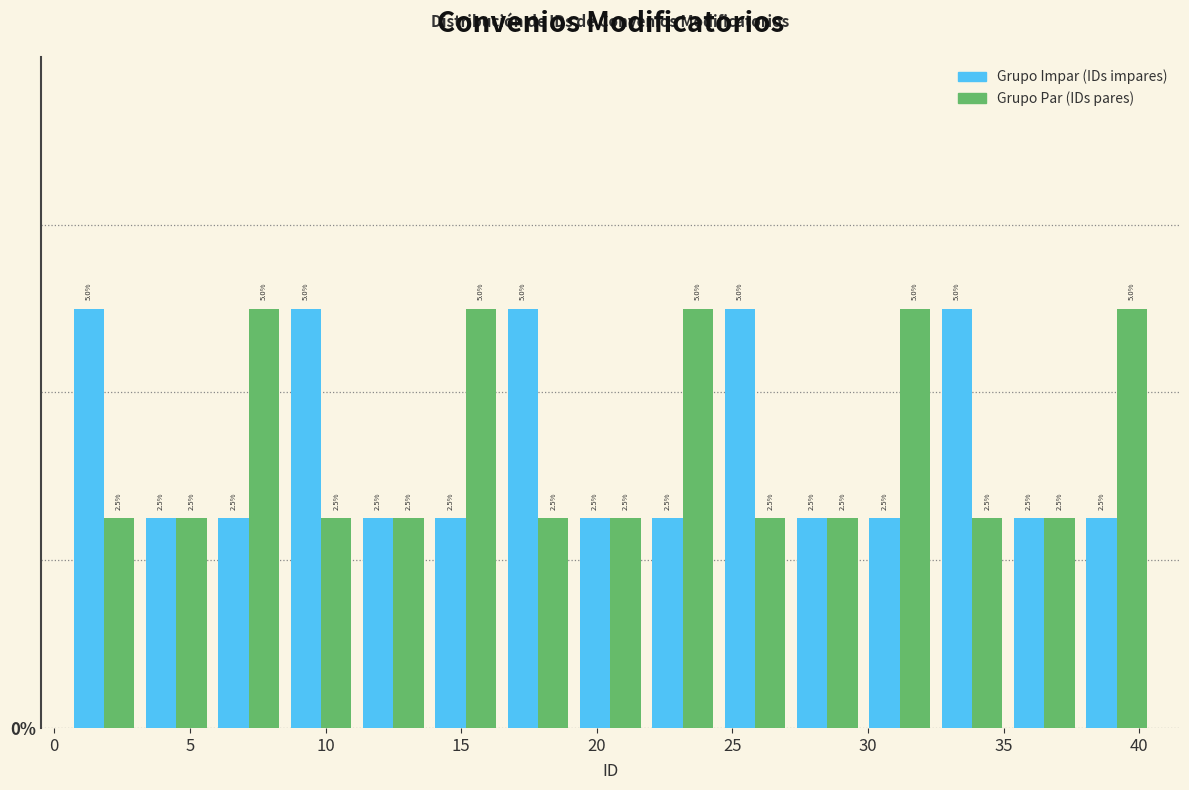

Reading left to right, transcribe this chart: for each range on the x-axis, give the height of each series' bar. The bar edges are not printed on the chart, so give them approximately, as read against the axis.

0.5 to 3.0: Grupo Impar (IDs impares)=5.0	Grupo Par (IDs pares)=2.5
3.0 to 6.0: Grupo Impar (IDs impares)=2.5	Grupo Par (IDs pares)=2.5
6.0 to 8.5: Grupo Impar (IDs impares)=2.5	Grupo Par (IDs pares)=5.0
8.5 to 11.0: Grupo Impar (IDs impares)=5.0	Grupo Par (IDs pares)=2.5
11.0 to 14.0: Grupo Impar (IDs impares)=2.5	Grupo Par (IDs pares)=2.5
14.0 to 16.5: Grupo Impar (IDs impares)=2.5	Grupo Par (IDs pares)=5.0
16.5 to 19.0: Grupo Impar (IDs impares)=5.0	Grupo Par (IDs pares)=2.5
19.0 to 22.0: Grupo Impar (IDs impares)=2.5	Grupo Par (IDs pares)=2.5
22.0 to 24.5: Grupo Impar (IDs impares)=2.5	Grupo Par (IDs pares)=5.0
24.5 to 27.0: Grupo Impar (IDs impares)=5.0	Grupo Par (IDs pares)=2.5
27.0 to 30.0: Grupo Impar (IDs impares)=2.5	Grupo Par (IDs pares)=2.5
30.0 to 32.5: Grupo Impar (IDs impares)=2.5	Grupo Par (IDs pares)=5.0
32.5 to 35.0: Grupo Impar (IDs impares)=5.0	Grupo Par (IDs pares)=2.5
35.0 to 38.0: Grupo Impar (IDs impares)=2.5	Grupo Par (IDs pares)=2.5
38.0 to 40.5: Grupo Impar (IDs impares)=2.5	Grupo Par (IDs pares)=5.0